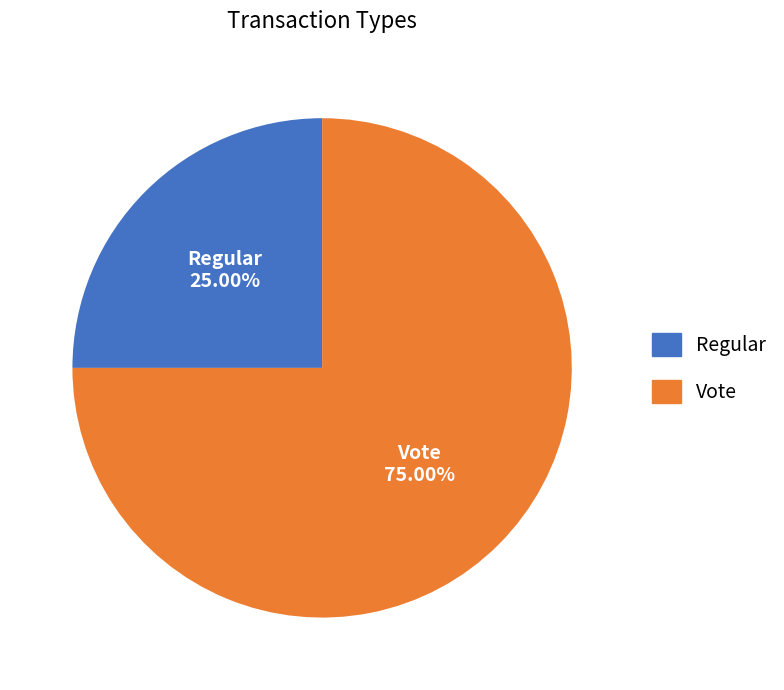

What percentage is the Regular slice, to the nearest percent?

25%